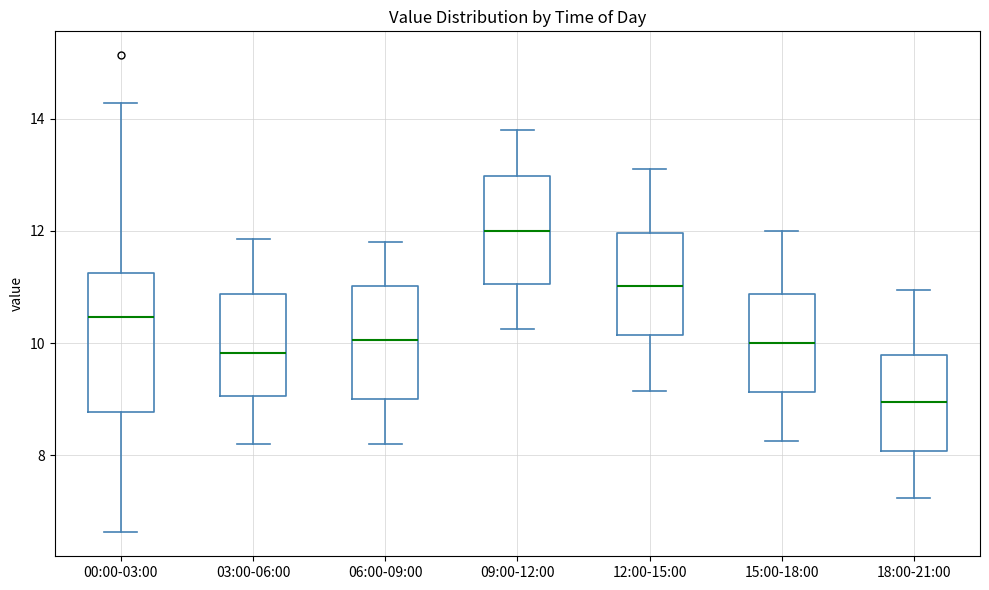

Reading left to right, transcribe this box plot: for each box, give where its median line is, the range the box spans, and where its two whiskers end, as read against the y-axis. The values are not printed on the chart, so give them approximately, as read against the axis.

00:00-03:00: median 10.4, box 8.8 to 11.2, whiskers 6.6 to 14.2
03:00-06:00: median 9.8, box 9.0 to 10.8, whiskers 8.2 to 11.8
06:00-09:00: median 10.0, box 9.0 to 11.0, whiskers 8.2 to 11.8
09:00-12:00: median 12.0, box 11.0 to 13.0, whiskers 10.2 to 13.8
12:00-15:00: median 11.0, box 10.2 to 12.0, whiskers 9.2 to 13.2
15:00-18:00: median 10.0, box 9.2 to 10.8, whiskers 8.2 to 12.0
18:00-21:00: median 9.0, box 8.0 to 9.8, whiskers 7.2 to 11.0